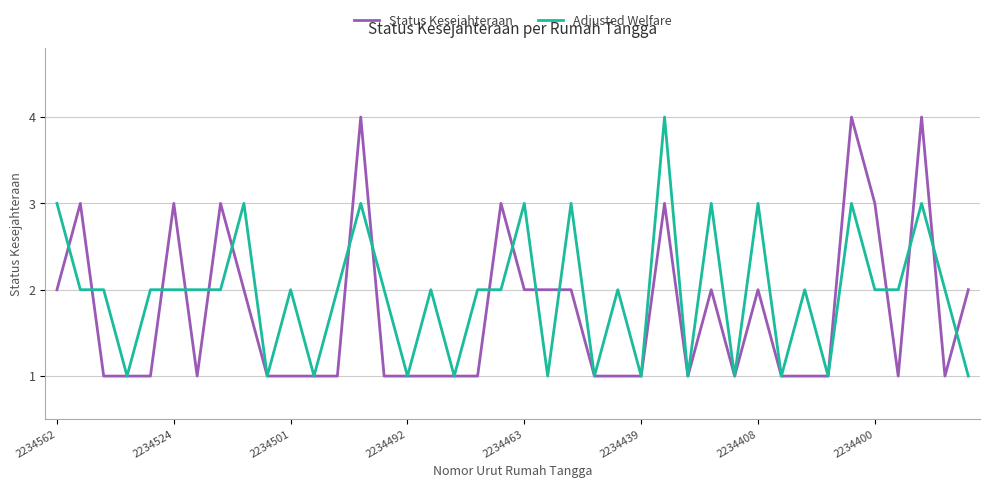

What is the sum of all Adjusted Welfare values?

78